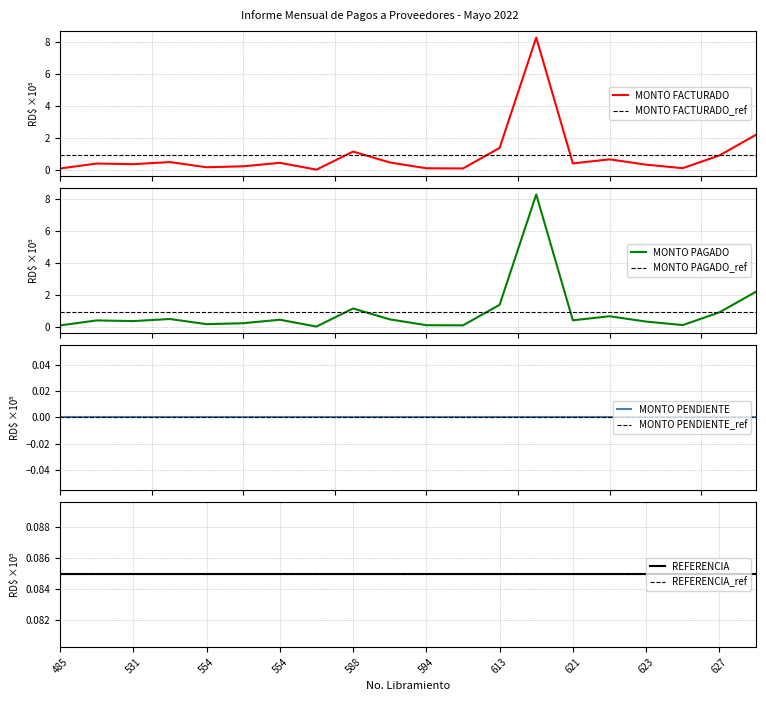

Which series changed the most between 485 and 623?

MONTO FACTURADO